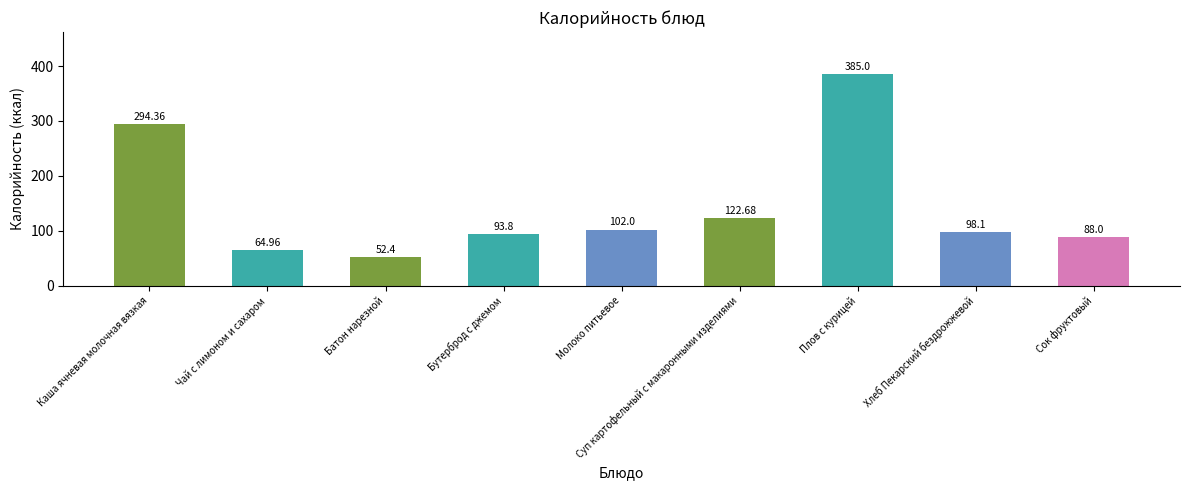

What is the greatest value displayed?

385.0